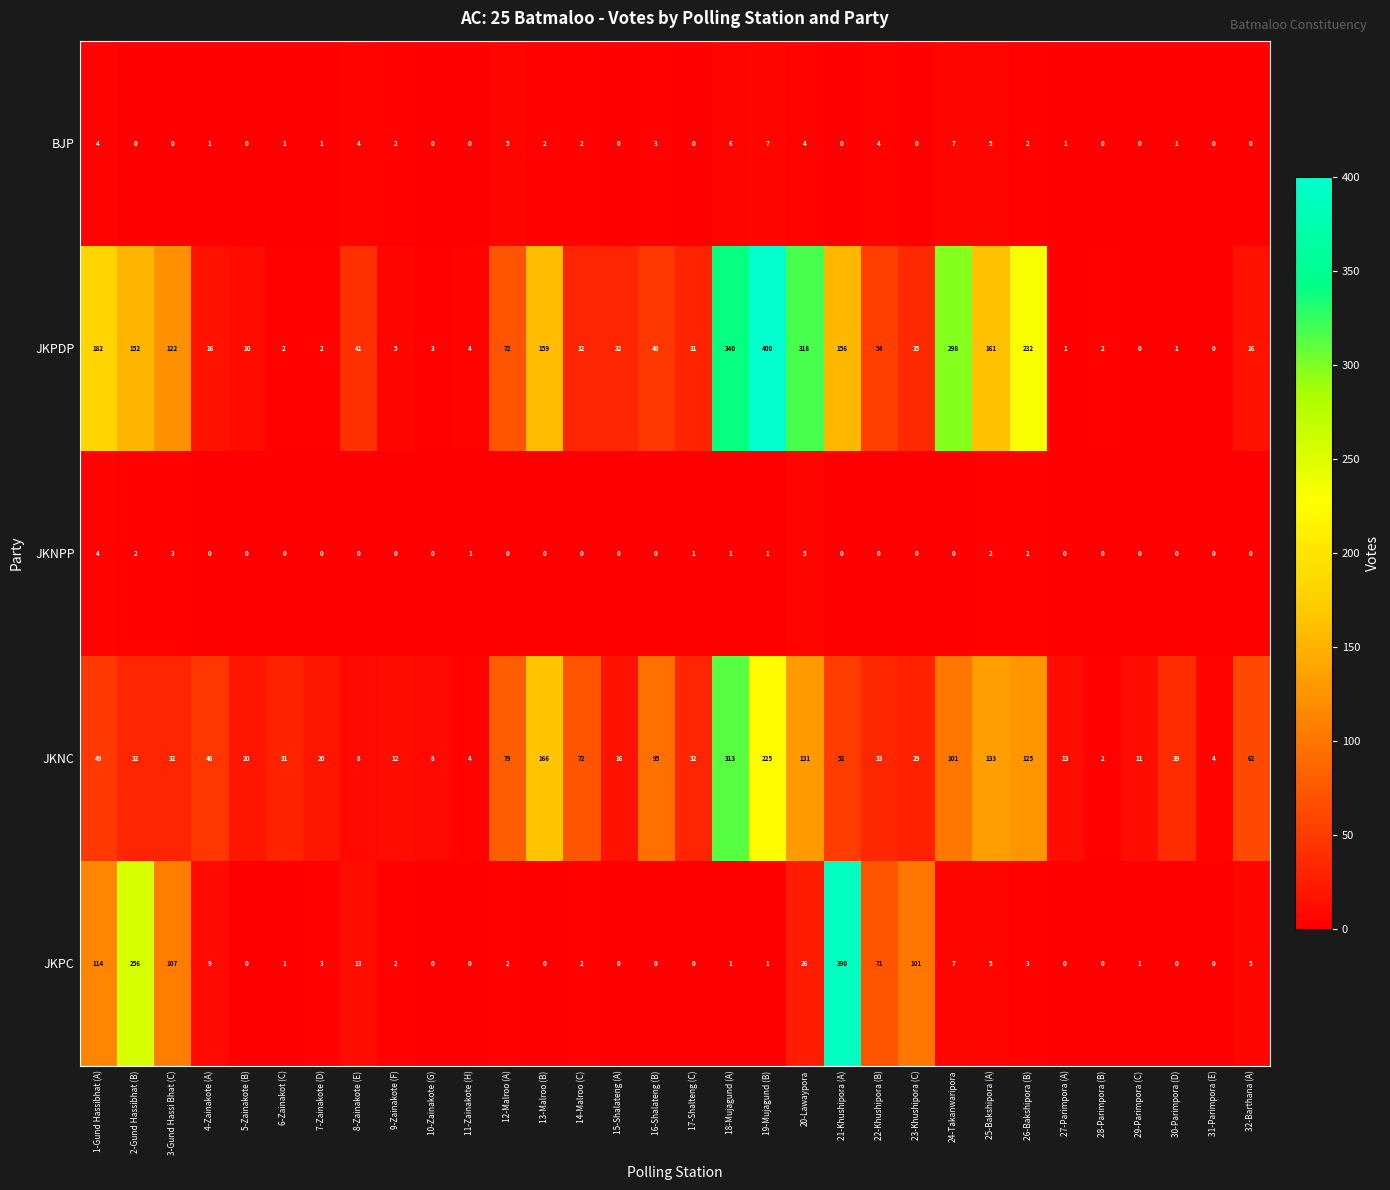

How many distinct data groups are displayed?

5